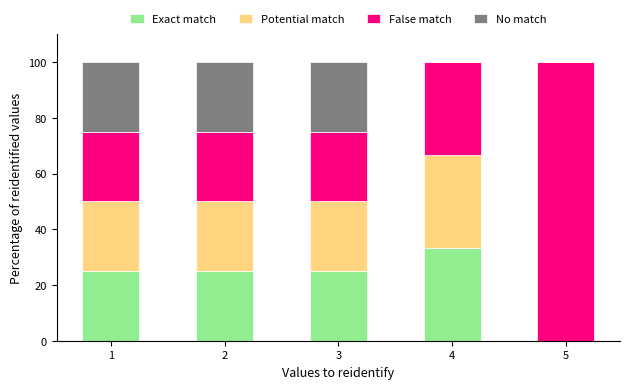

What is the total value across all series at 4?

100.0